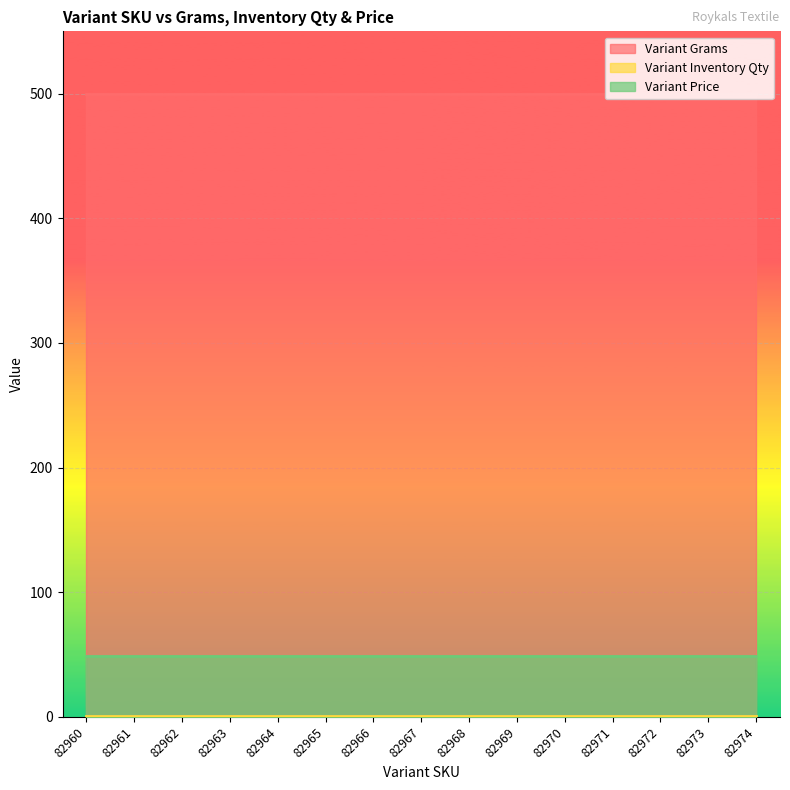

What are all the series names shown in the legend?

Variant Grams, Variant Inventory Qty, Variant Price